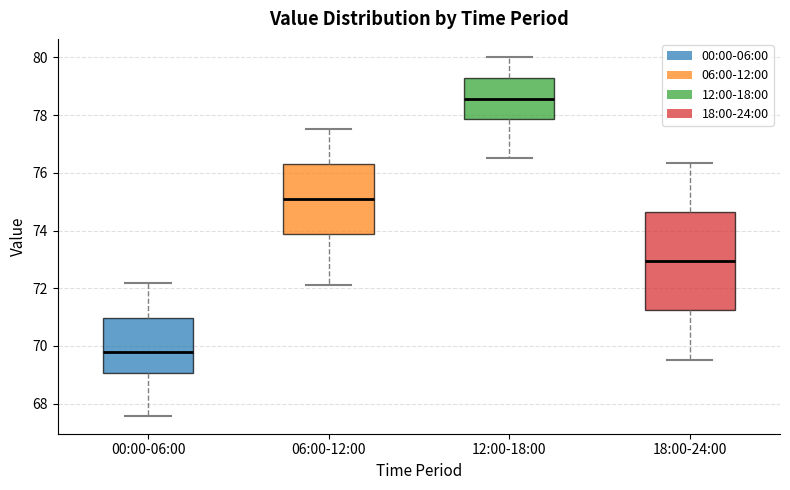

Reading left to right, transcribe this box plot: for each box, give where its median line is, the range the box spans, and where its two whiskers end, as read against the y-axis. The values are not printed on the chart, so give them approximately, as read against the axis.

00:00-06:00: median 69.8, box 69.0 to 71.0, whiskers 67.6 to 72.2
06:00-12:00: median 75.0, box 73.8 to 76.4, whiskers 72.2 to 77.6
12:00-18:00: median 78.6, box 77.8 to 79.2, whiskers 76.6 to 80.0
18:00-24:00: median 73.0, box 71.2 to 74.6, whiskers 69.6 to 76.4